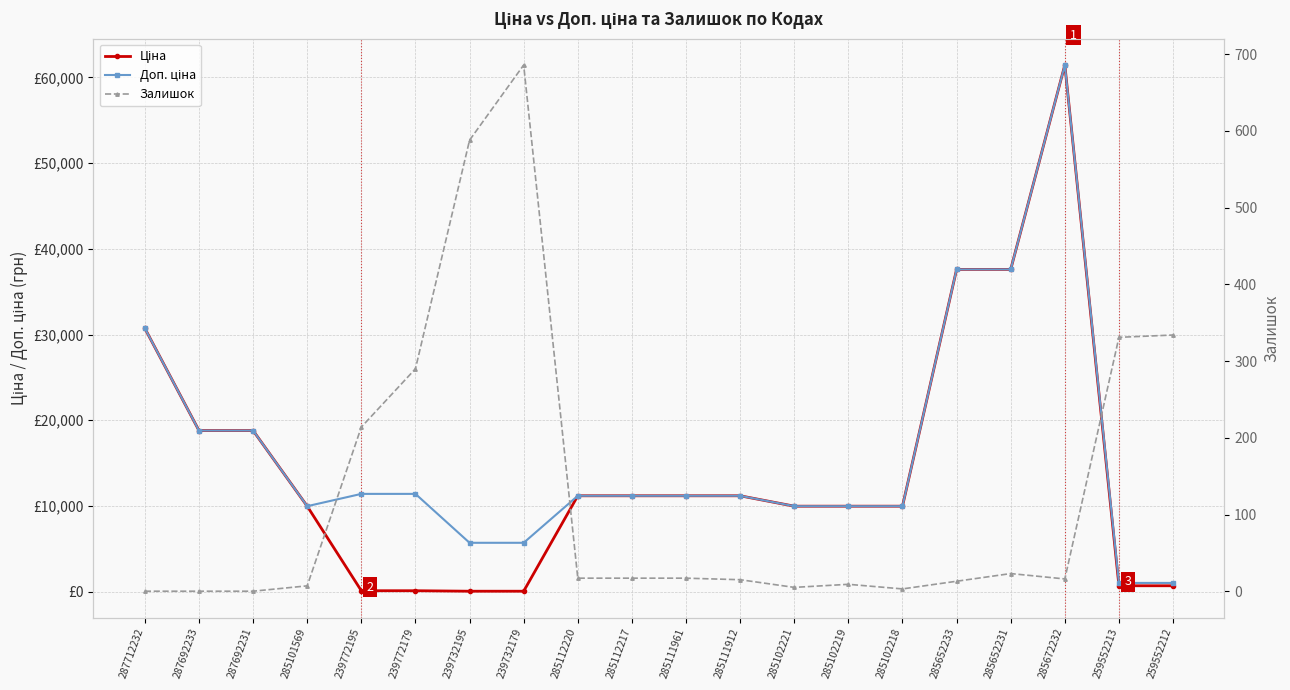

At which label does Ціна first exceed 11188?

287712232